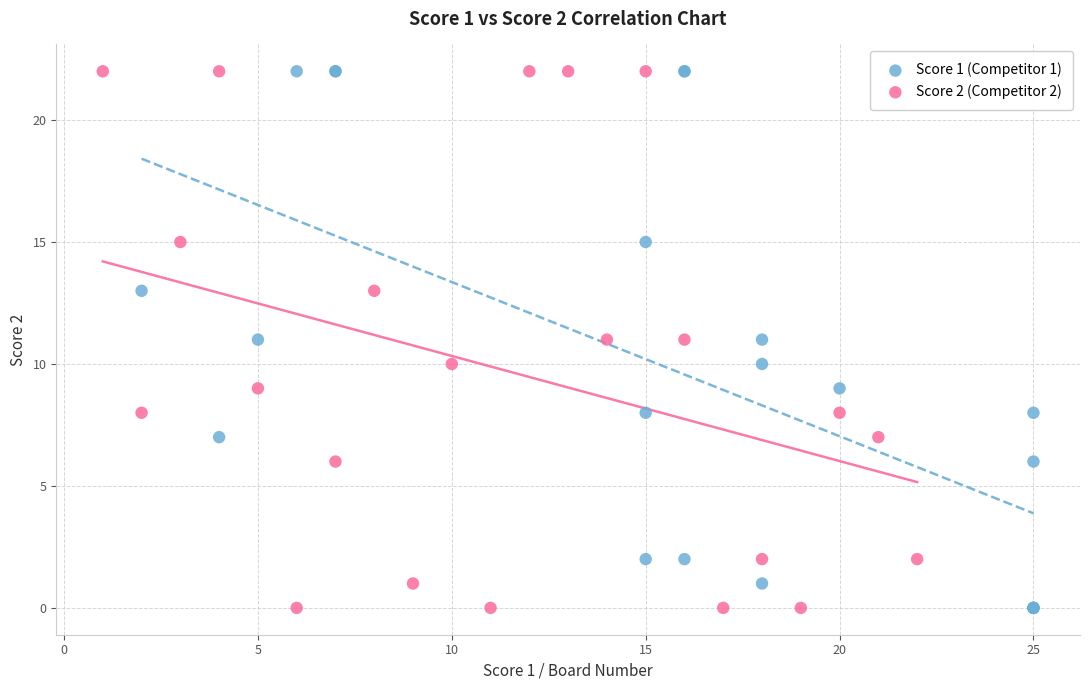

What are all the series names shown in the legend?

Score 1 (Competitor 1), Score 2 (Competitor 2)